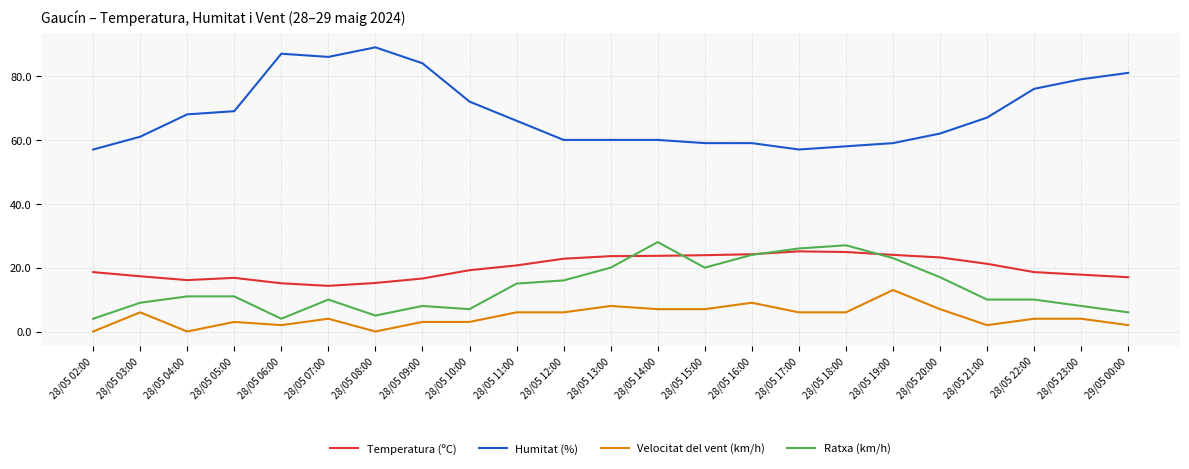

What is the highest value of the Velocitat del vent (km/h) series?

13.0